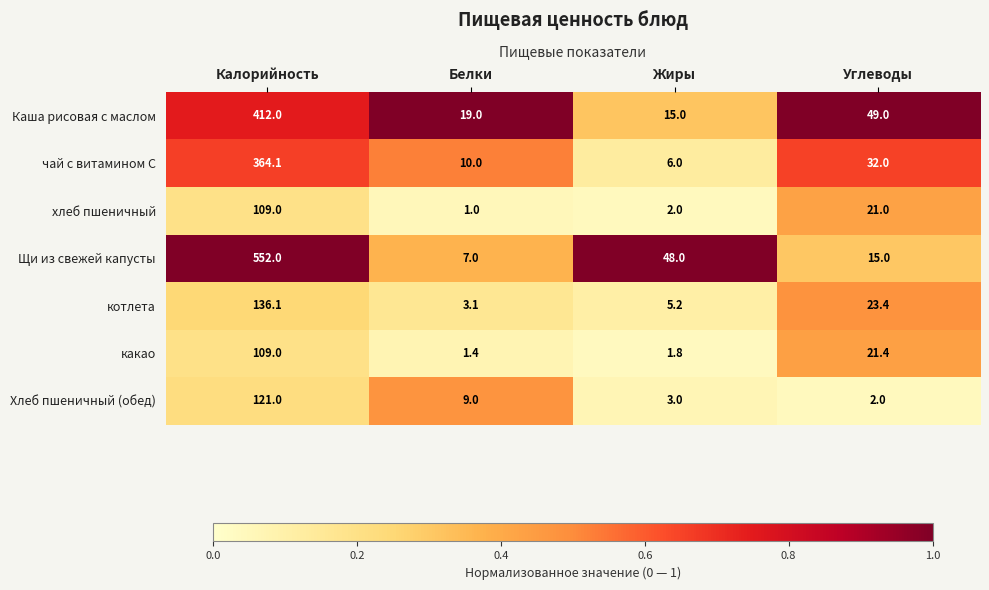

What is the sum of all чай с витамином С values?

412.1